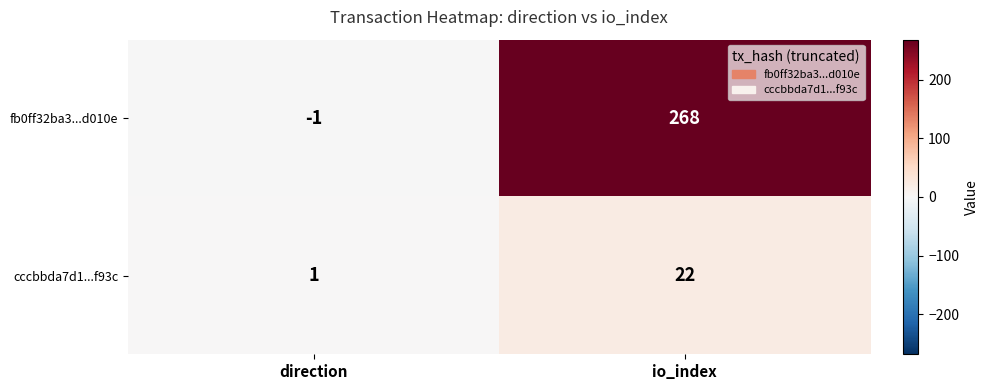

The cccbbda7d1...f93c series shows 22 at io_index. True or false?

True